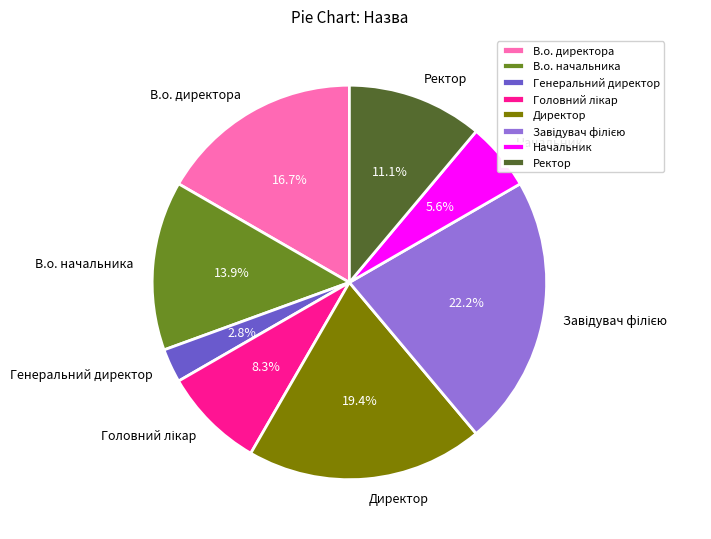

What percentage is NOT represented by Начальник?

94.4%